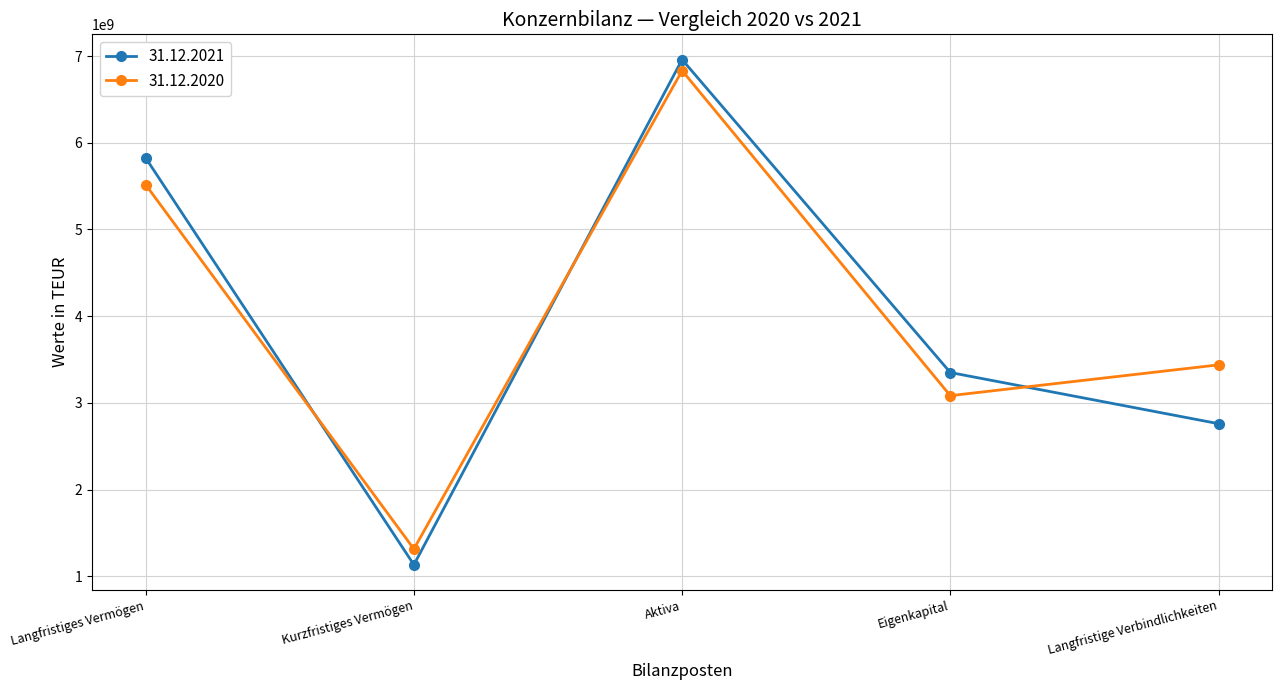

True or false: 31.12.2021 has more than 1 interior local peaks.

False